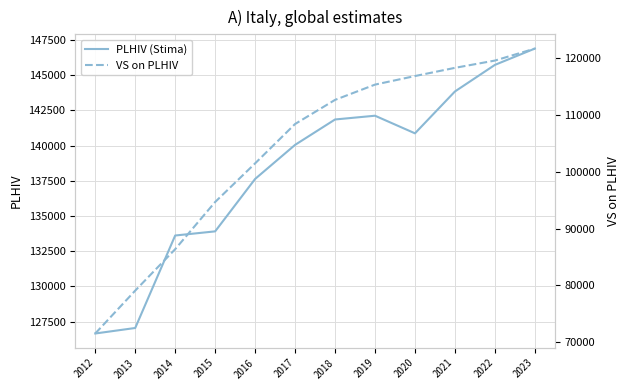

The value of VS on PLHIV at 2018 is 182228.9. True or false?

False